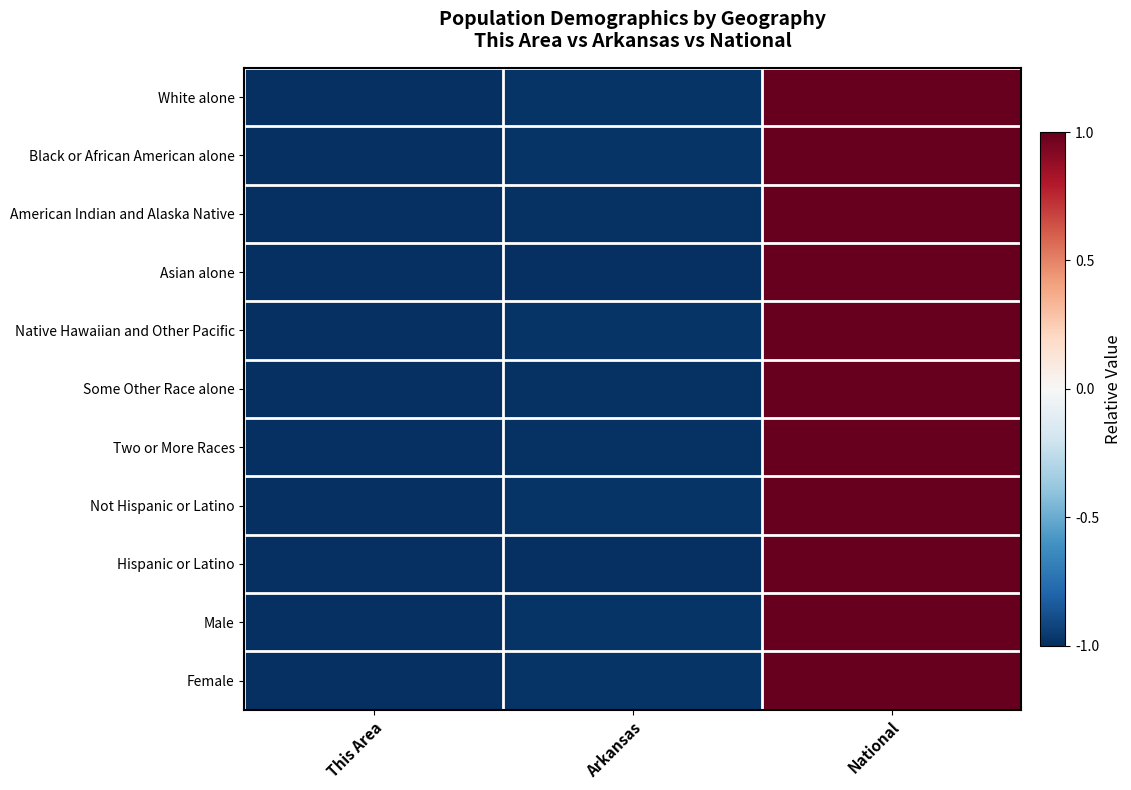

At which category is the sum across all series the highest?

National